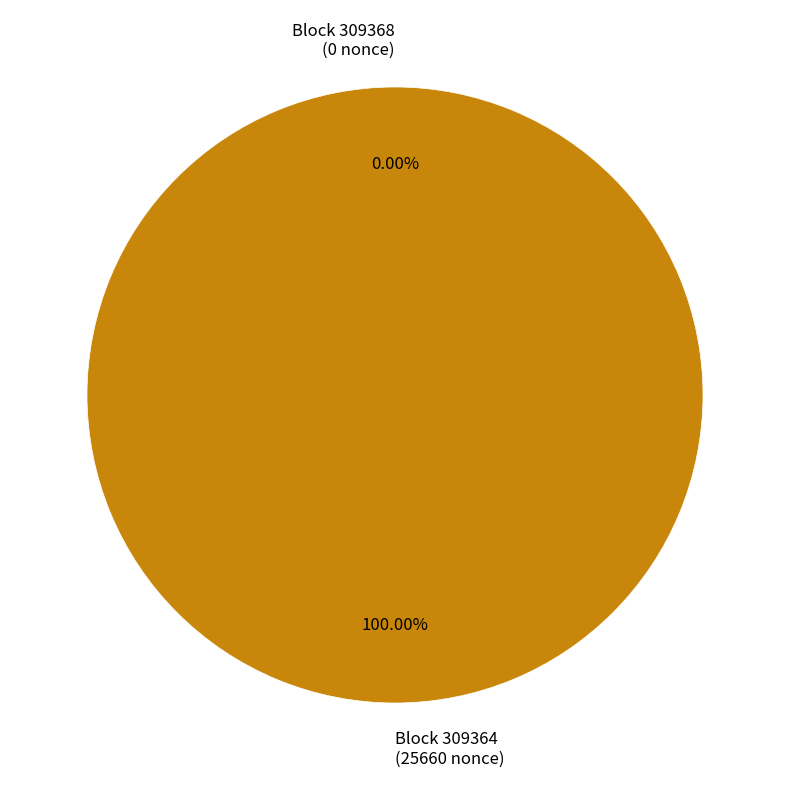

To the nearest percent, what is the difference between the largest and smallest slice percentages?

100%